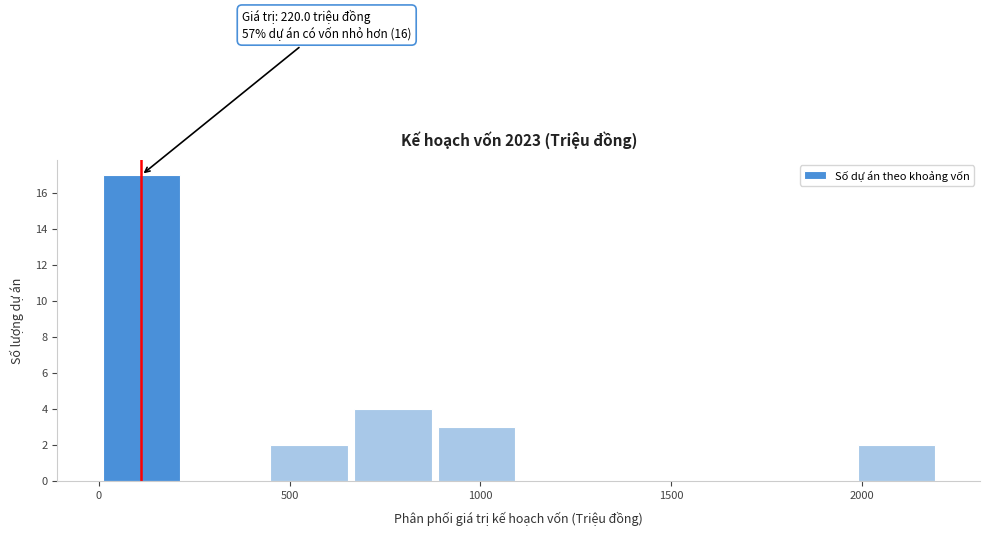

Over which range of the x-axis is the bar tallest?

0 to 200